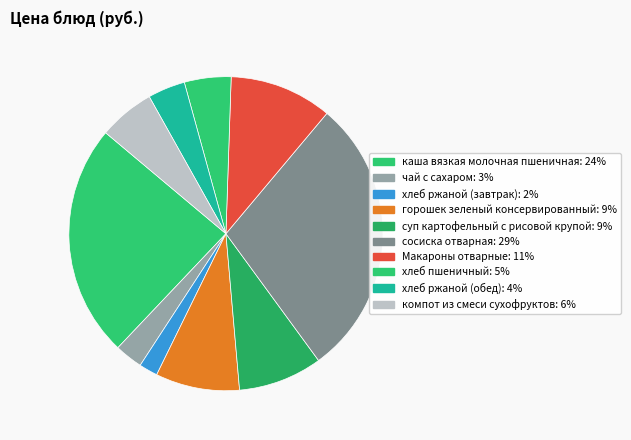

Is there a majority slice in this chart?

No